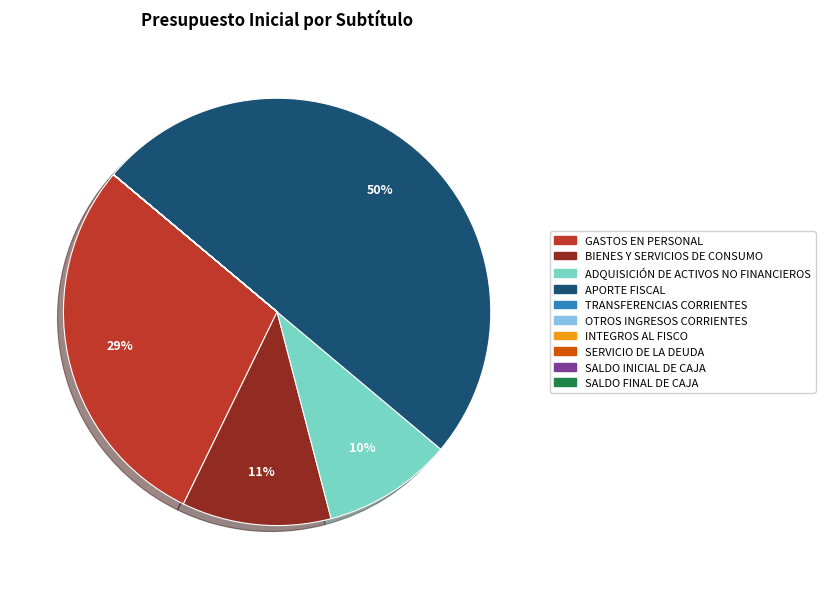

To the nearest percent, what portion does ADQUISICIÓN DE ACTIVOS NO FINANCIEROS represent?

10%